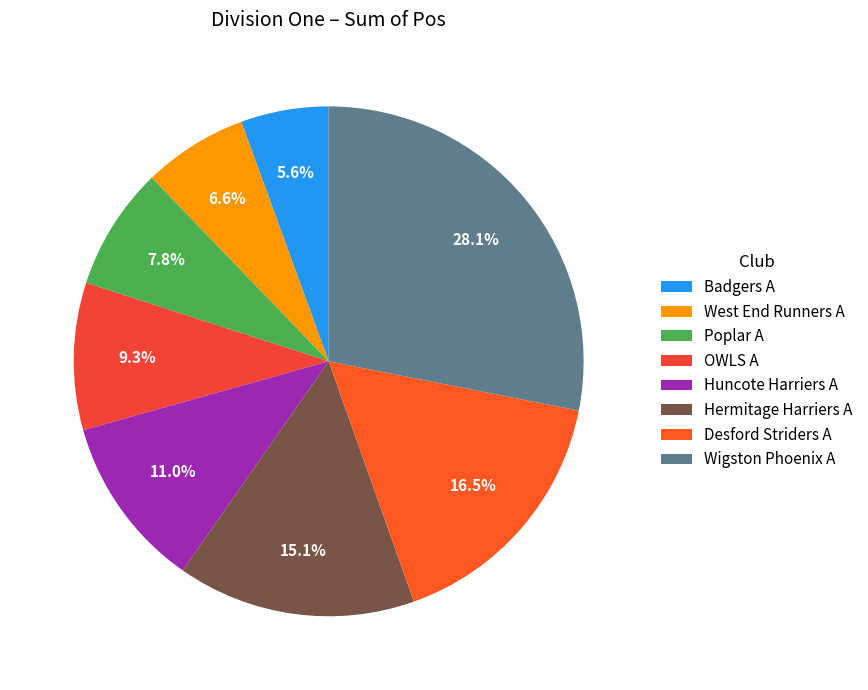

What percentage is the Desford Striders A slice, to the nearest percent?

16%